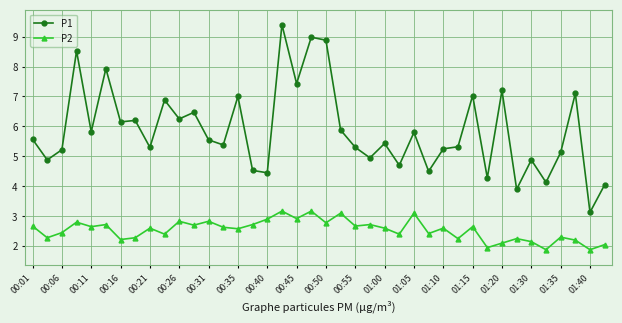

Which series has the largest total across all categories?

P1